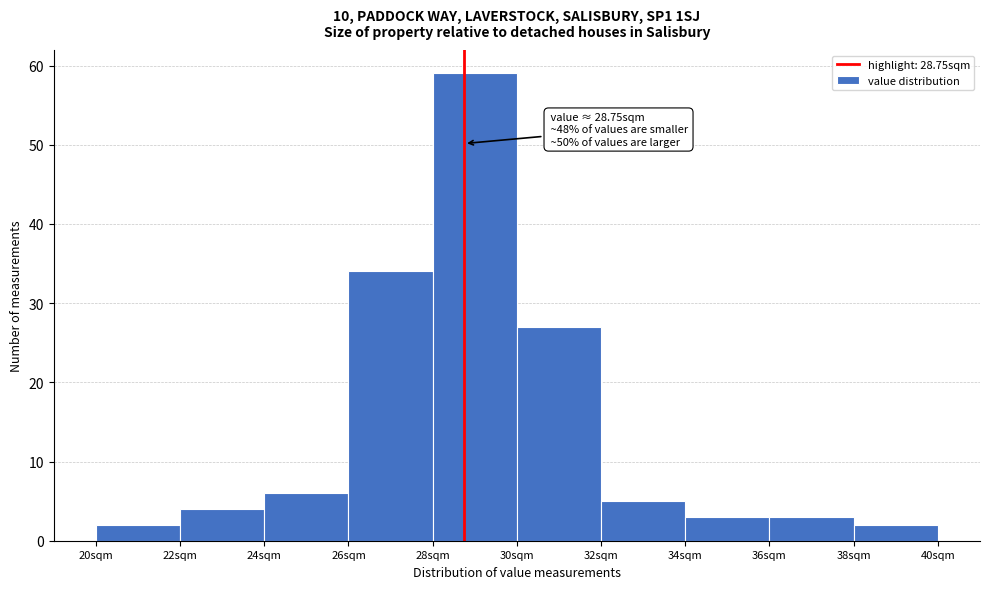

Which range on the x-axis has the tallest bar?

28 to 30